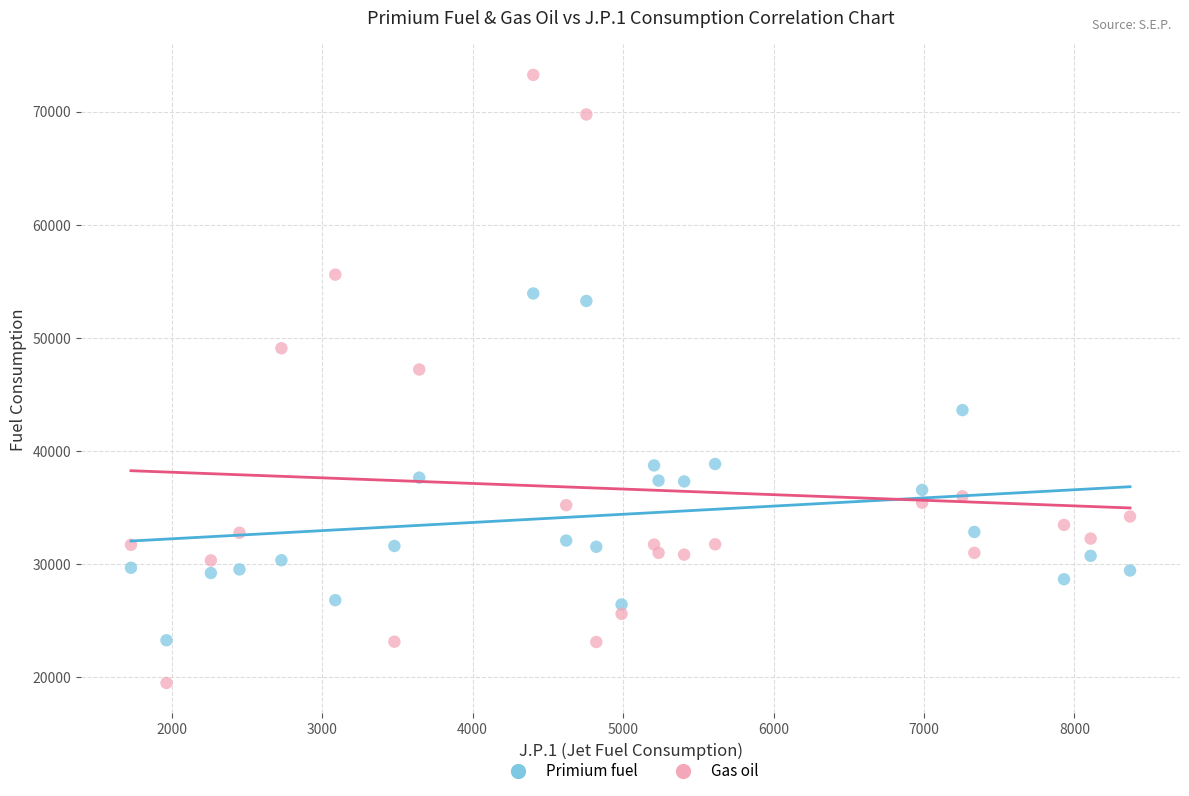

Which series reaches the minimum Y coordinate?

Gas oil